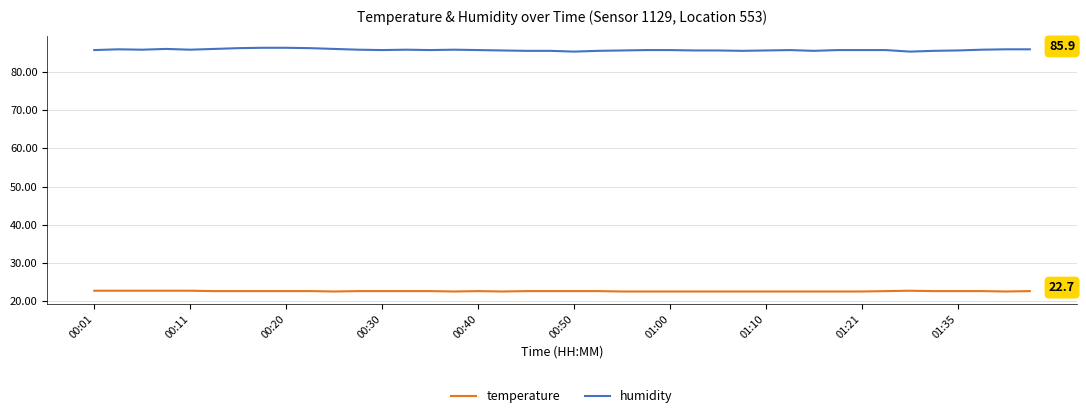

True or false: humidity and temperature intersect in this chart.

False